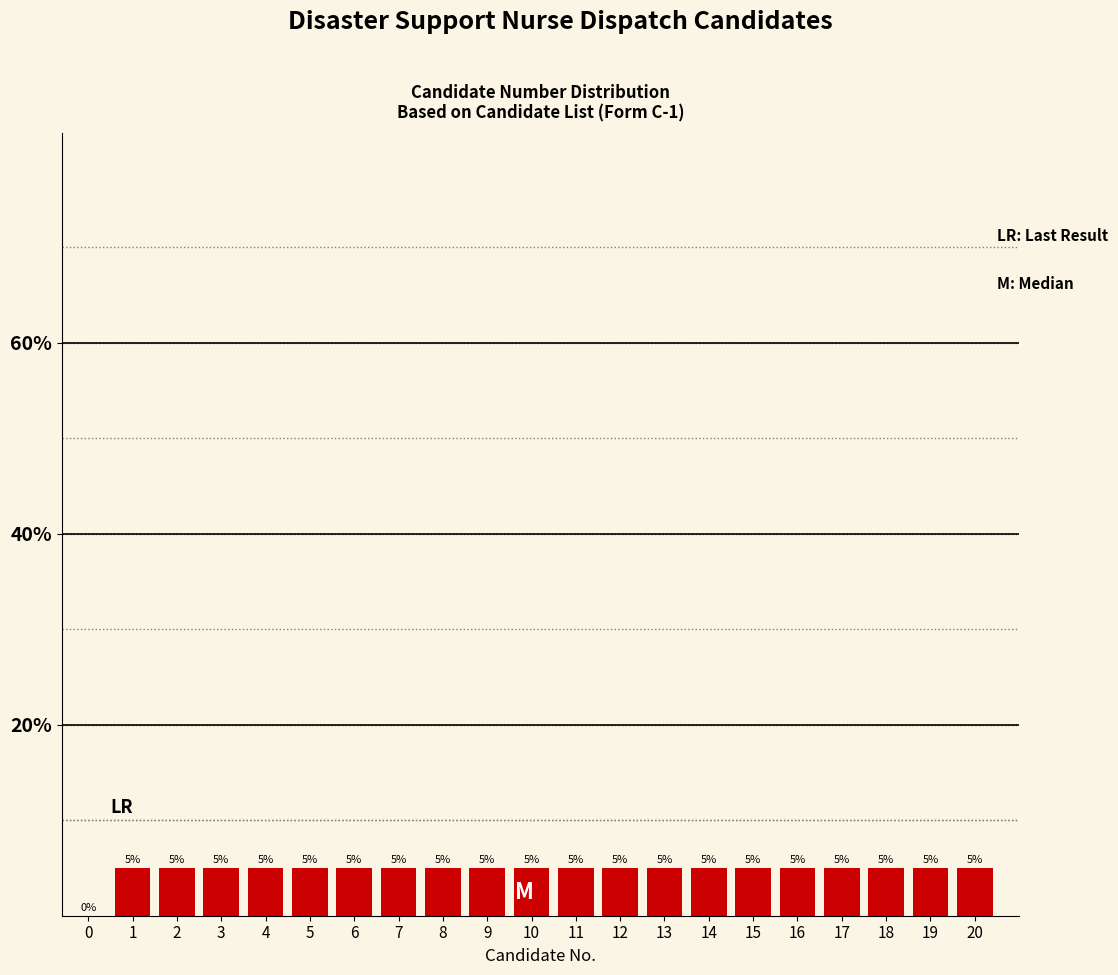

Reading left to right, list all the values displayed in this chart.

0=0	1=5	2=5	3=5	4=5	5=5	6=5	7=5	8=5	9=5	10=5	11=5	12=5	13=5	14=5	15=5	16=5	17=5	18=5	19=5	20=5